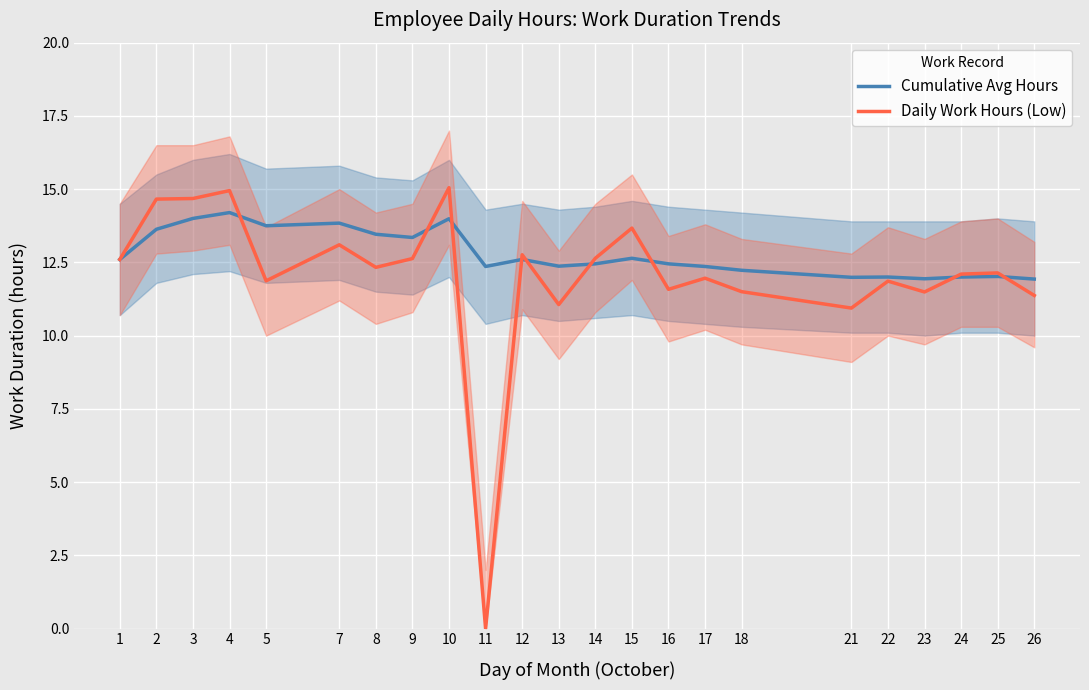

What is the total value across all series at 9?

26.0